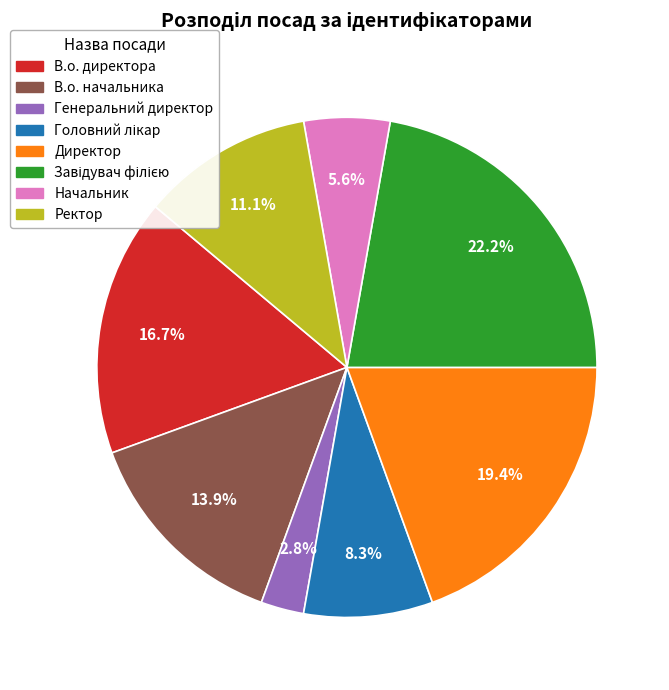

Is В.о. начальника the majority of the pie?

No